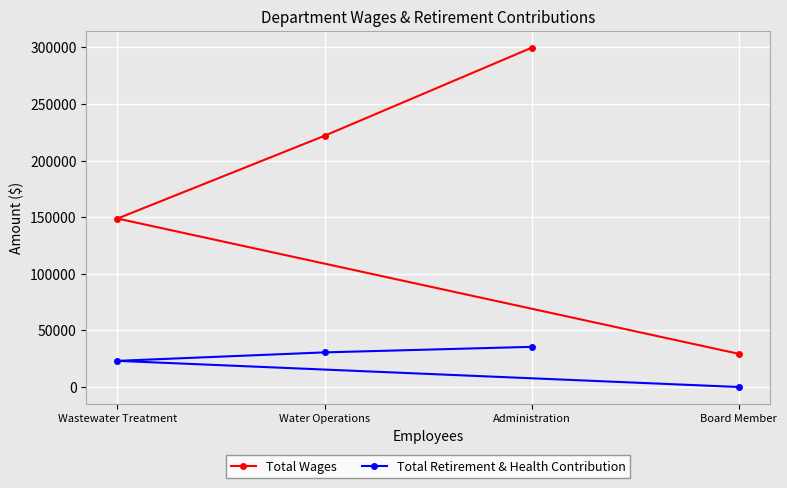

Count the number of data series in this chart.

2